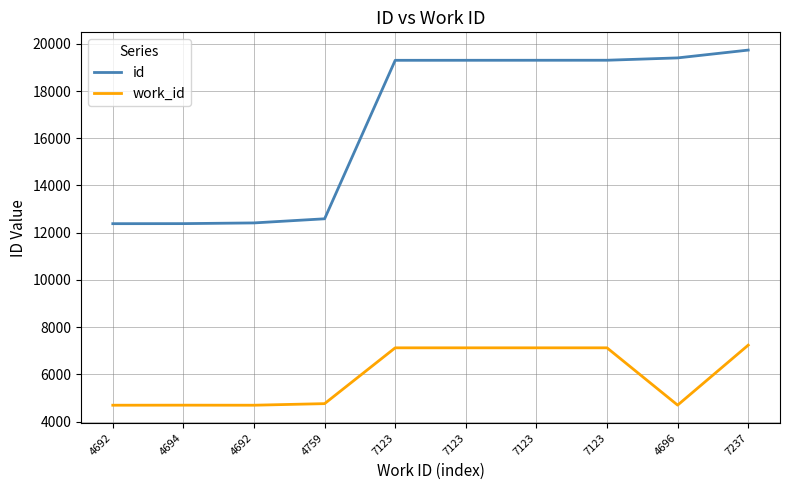

What is the label of the 9th point from the right?

4694